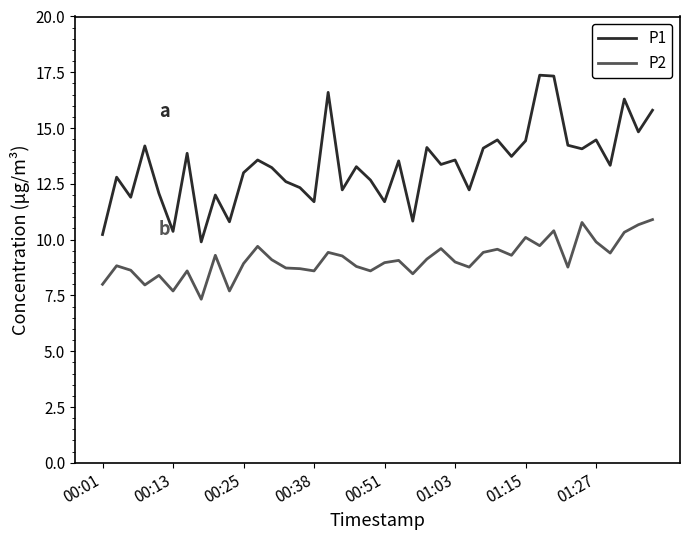

True or false: P2 and P1 intersect in this chart.

False